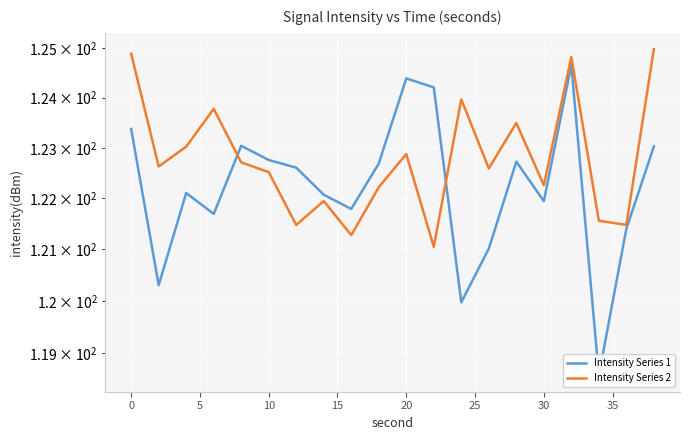

Is this an area chart (filled region under the line)?

No